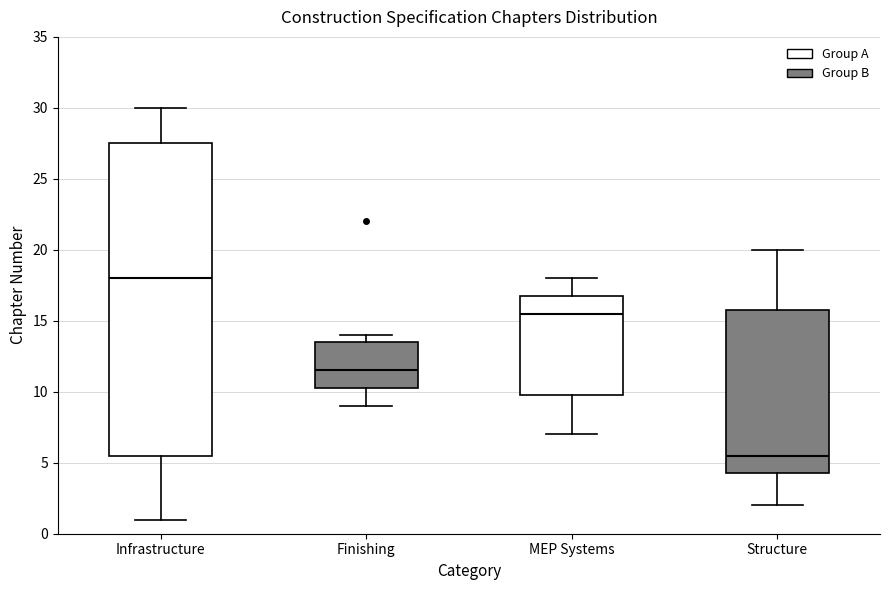

Reading left to right, transcribe this box plot: for each box, give where its median line is, the range the box spans, and where its two whiskers end, as read against the y-axis. The values are not printed on the chart, so give them approximately, as read against the axis.

Infrastructure: median 18.0, box 5.5 to 27.5, whiskers 1.0 to 30.0
Finishing: median 11.5, box 10.5 to 13.5, whiskers 9.0 to 14.0
MEP Systems: median 15.5, box 10.0 to 17.0, whiskers 7.0 to 18.0
Structure: median 5.5, box 4.5 to 16.0, whiskers 2.0 to 20.0